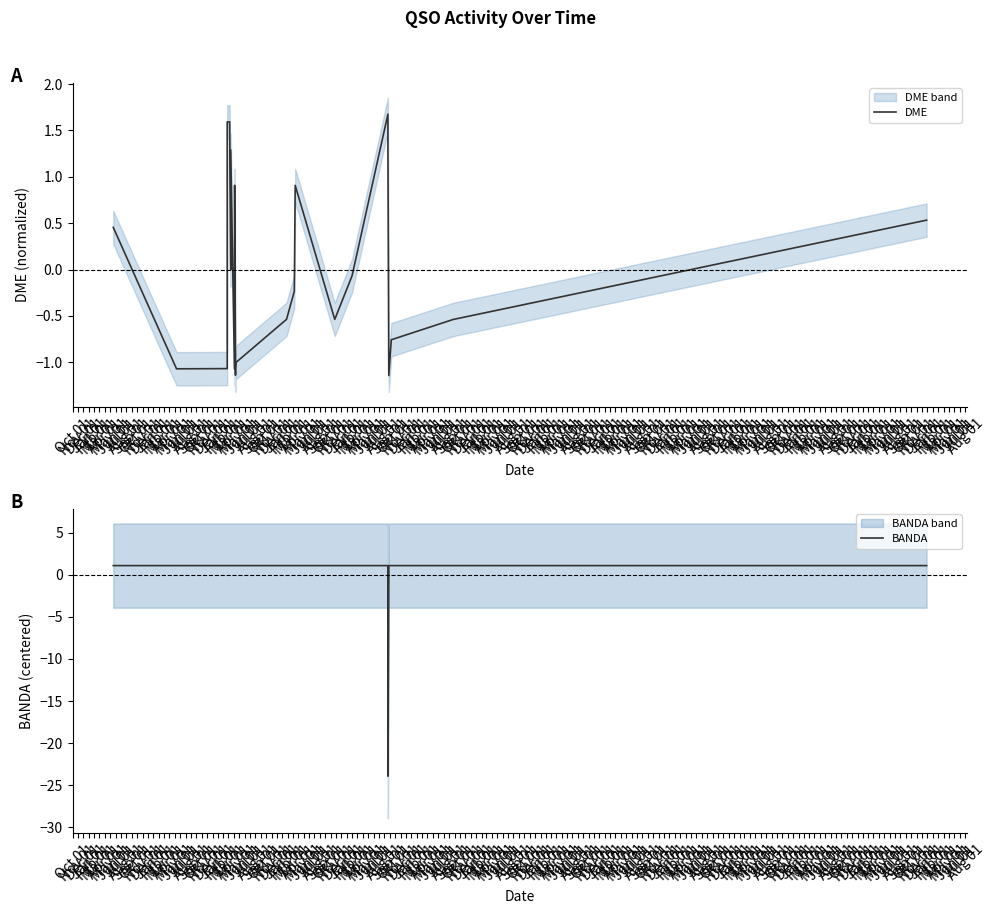

Rank the series by their average value, from lowest to highest.

DME, BANDA